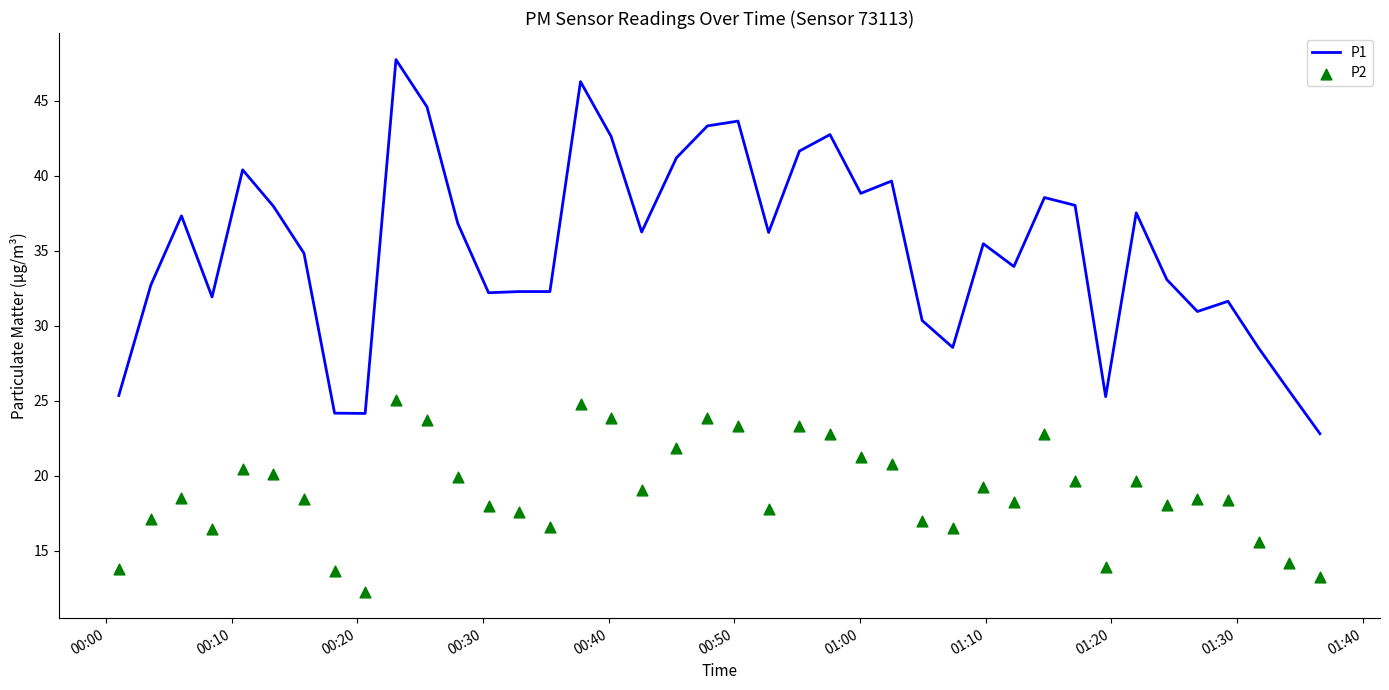

Which series reaches the maximum Y coordinate?

P1